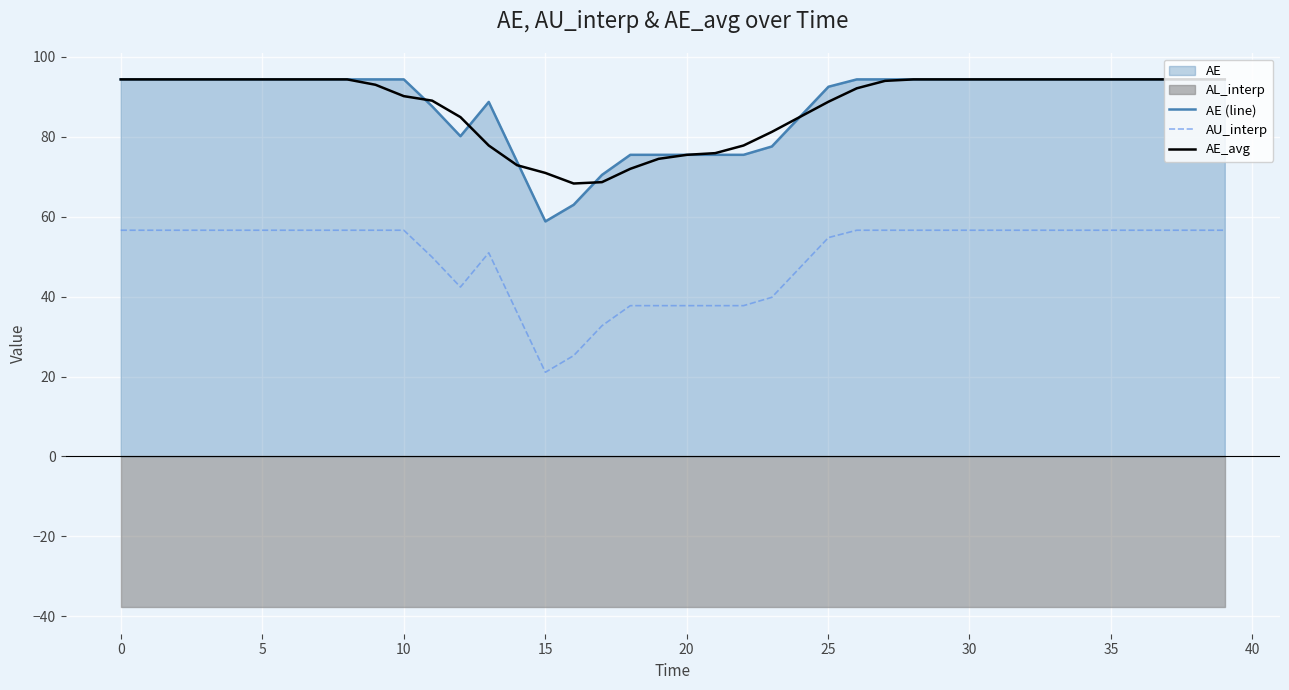

True or false: AU_interp and AE_avg intersect in this chart.

False